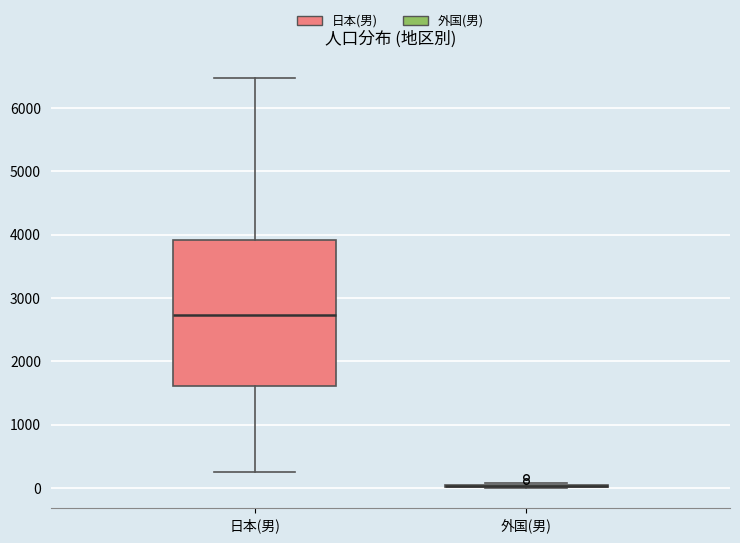

Reading left to right, transcribe this box plot: for each box, give where its median line is, the range the box spans, and where its two whiskers end, as read against the y-axis. The values are not printed on the chart, so give them approximately, as read against the axis.

日本(男): median 2700, box 1600 to 3900, whiskers 200 to 6500
外国(男): box collapsed to a line at 0, whiskers 0 to 100